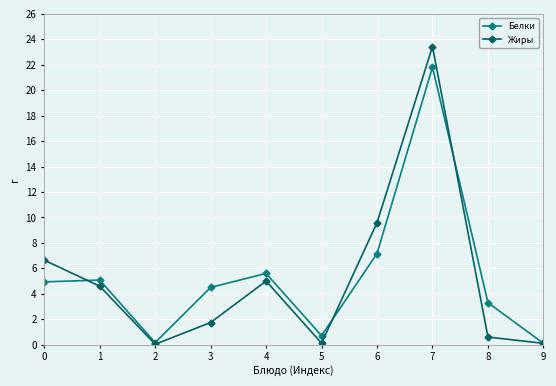

Which series has the widest spread of values?

Жиры